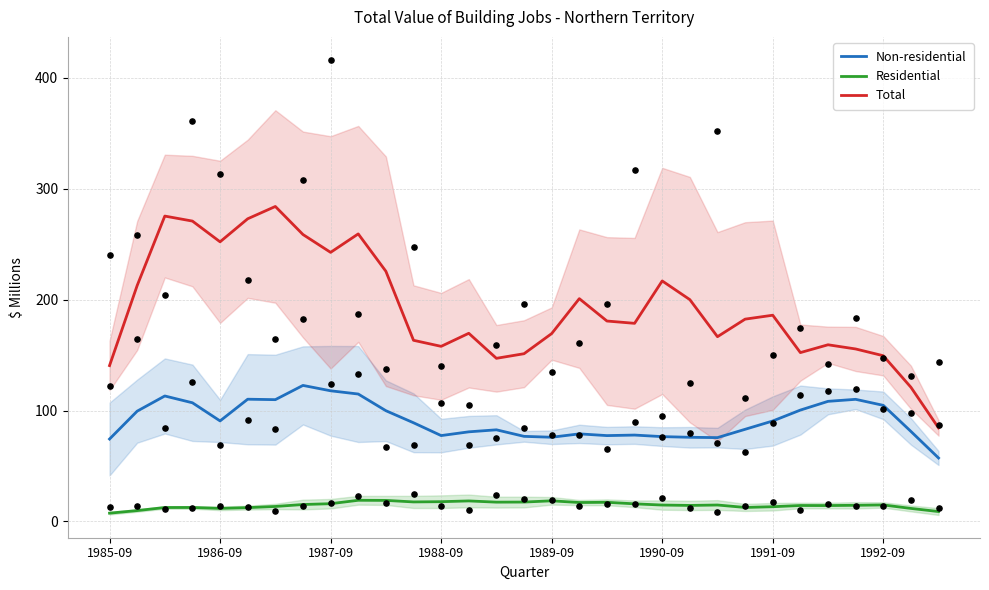

Which series has the largest total across all categories?

Total